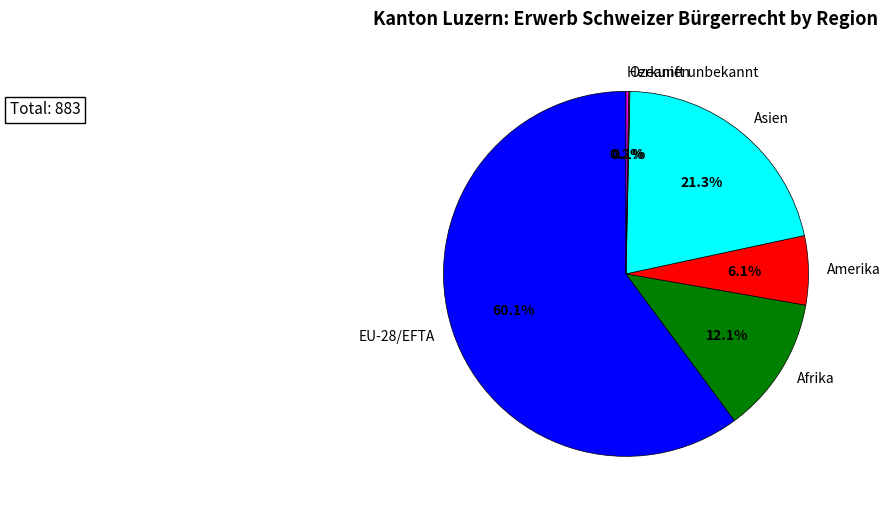

Between Amerika and Asien, which is larger?

Asien